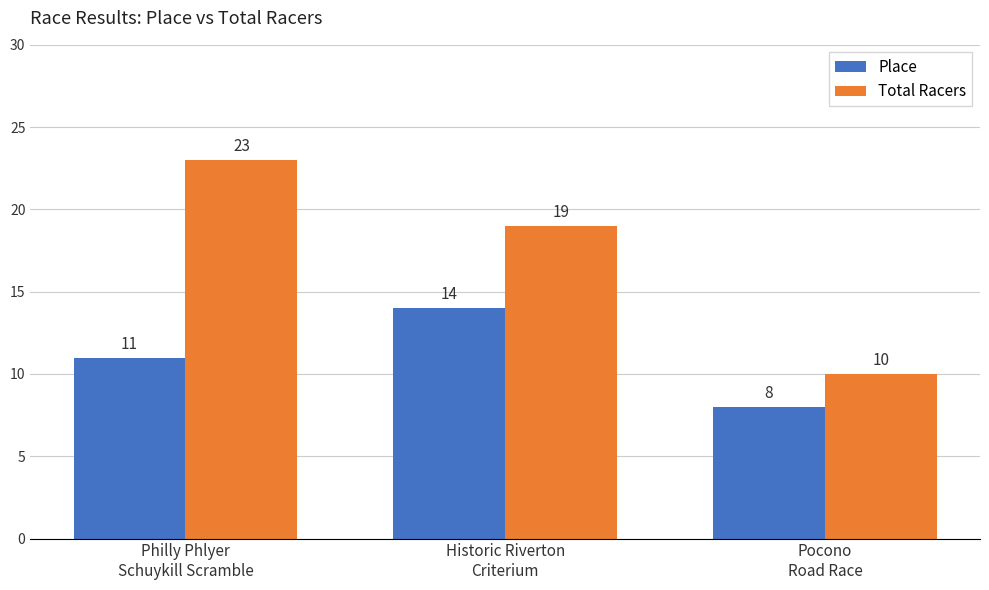

What is the label of the 2nd bar from the right?

Historic Riverton
Criterium